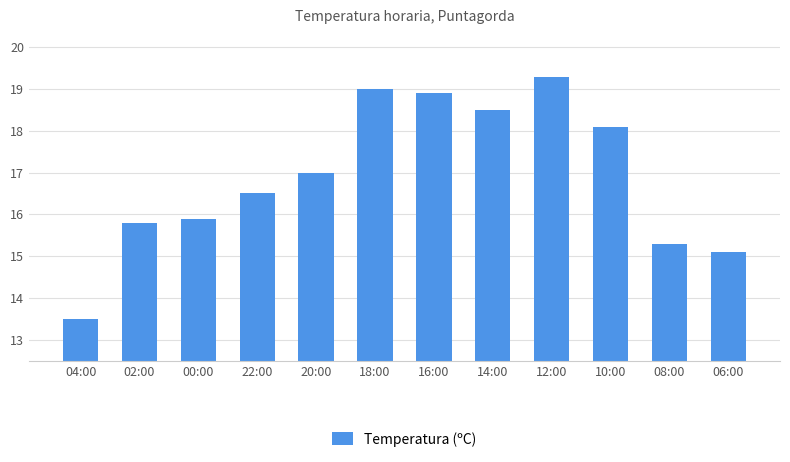

What is the difference between the maximum and minimum values?

5.8